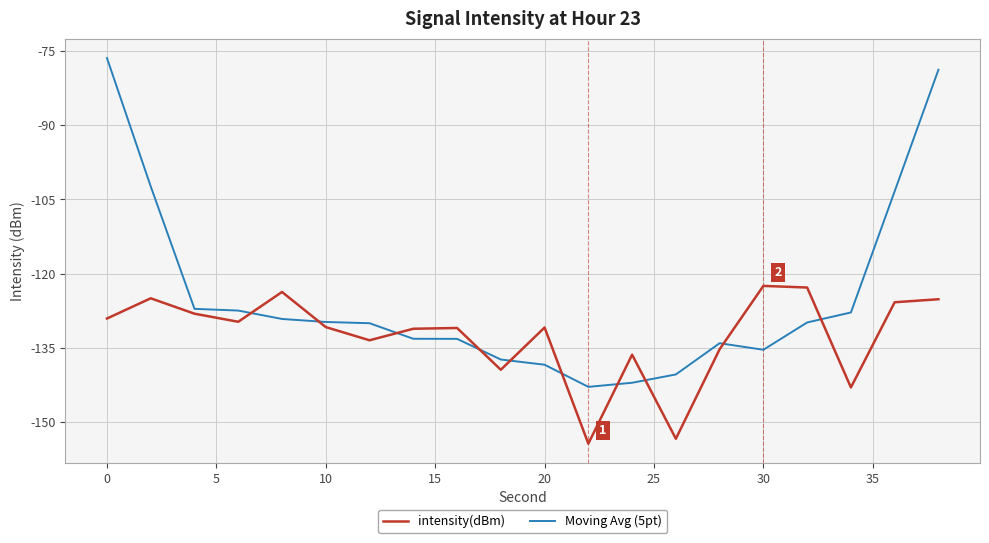

Does the chart have visible grid lines?

Yes